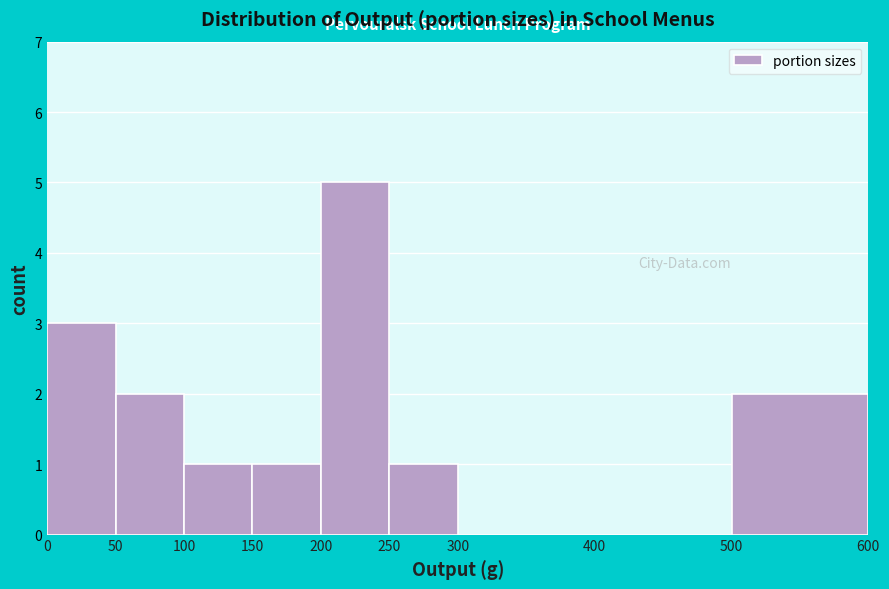

Reading left to right, list every bar in this chart as the range it spans on the x-axis followed by its height. The values are not printed on the chart, so give them approximately, as read against the axis.

0 to 50: 3
50 to 100: 2
100 to 150: 1
150 to 200: 1
200 to 250: 5
250 to 300: 1
300 to 400: 0
400 to 500: 0
500 to 600: 2